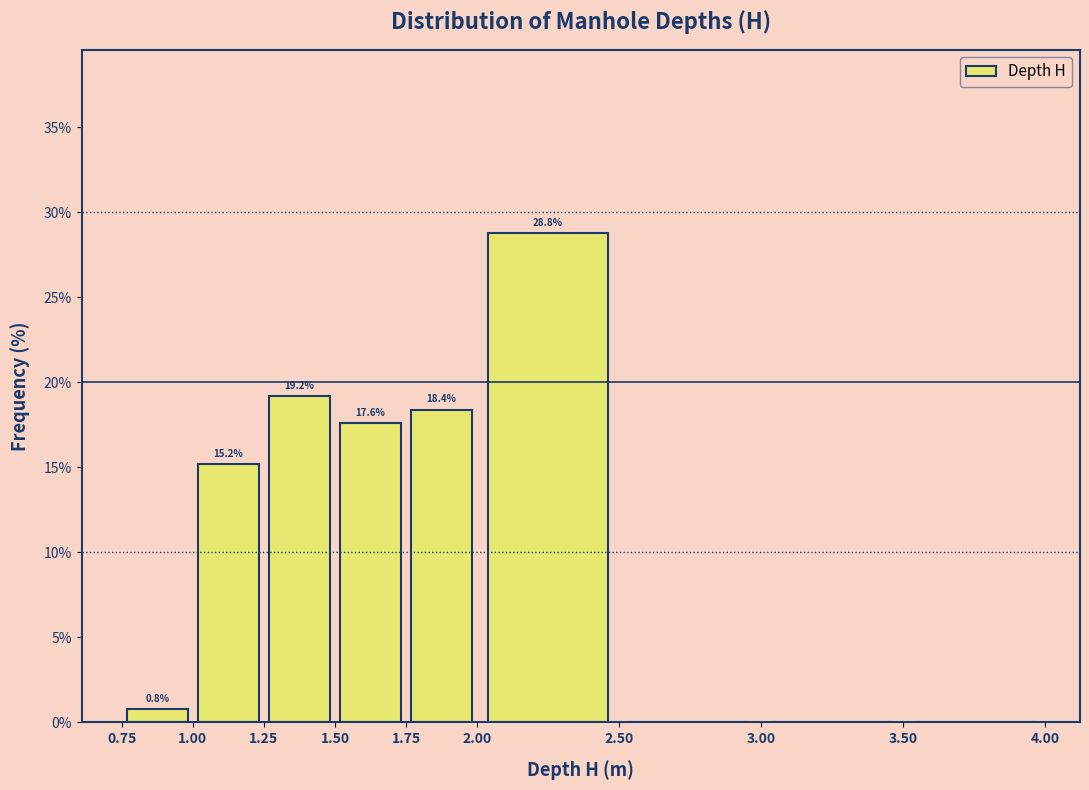

Which range on the x-axis has the tallest bar?

2.00 to 2.50